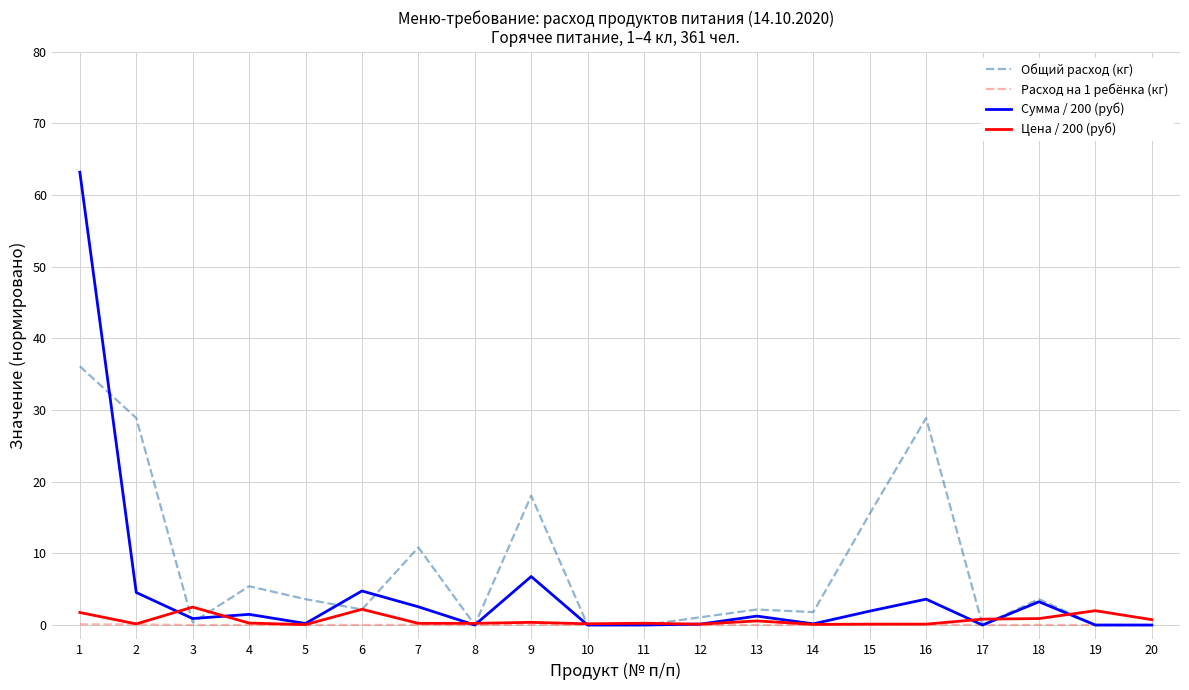

What is the maximum value shown in the chart?

63.2